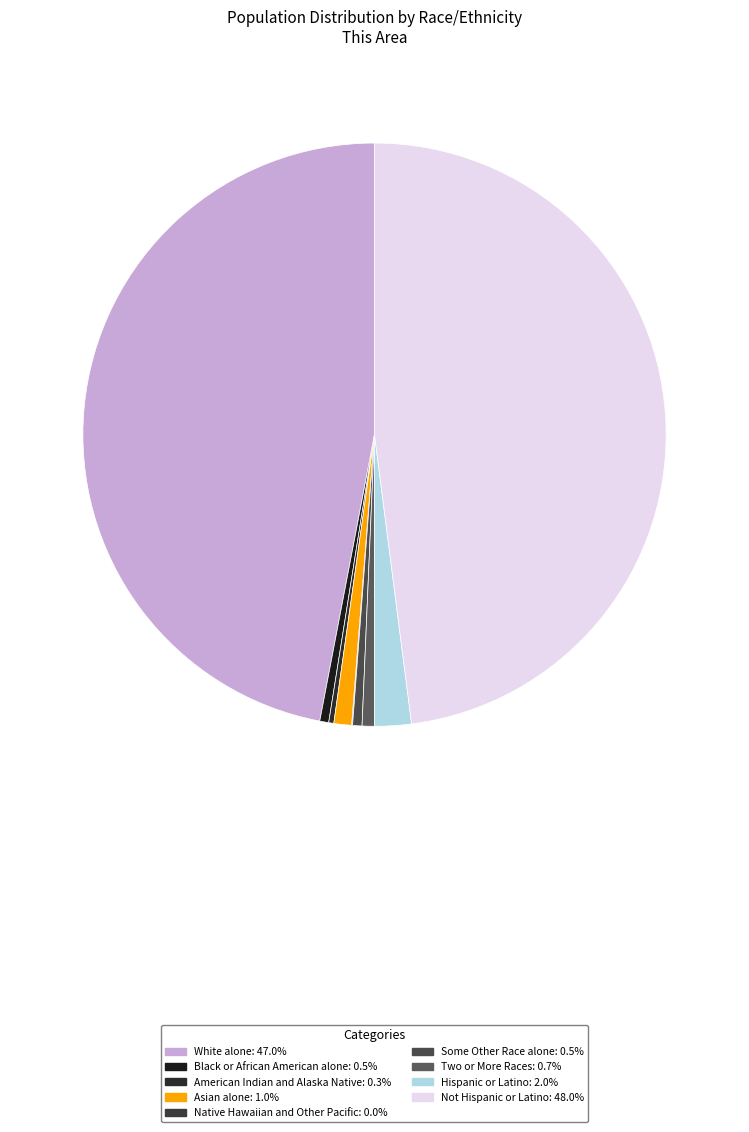

What percentage is the Asian alone slice, to the nearest percent?

1%